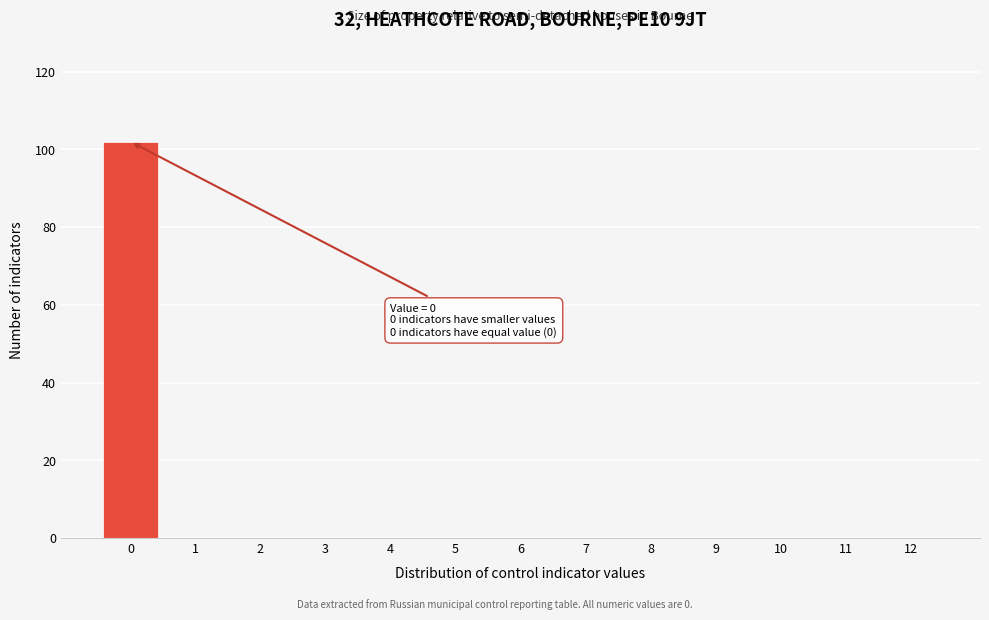

Reading left to right, what are all the values shown in this chart?

0=102	1=0	2=0	3=0	4=0	5=0	6=0	7=0	8=0	9=0	10=0	11=0	12=0